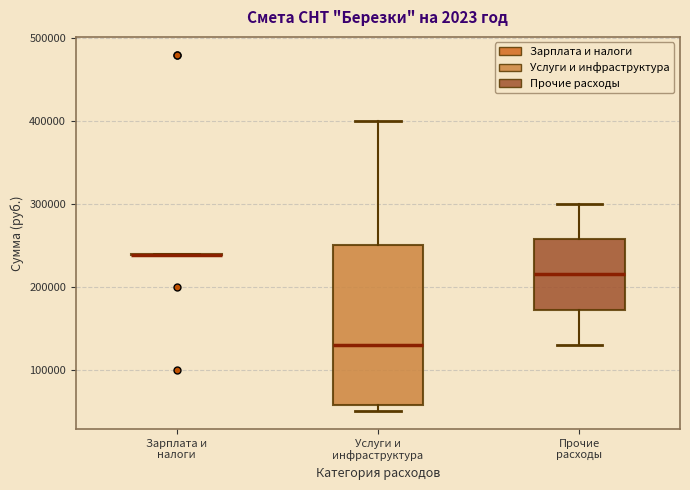

Reading left to right, transcribe this box plot: for each box, give where its median line is, the range the box spans, and where its two whiskers end, as read against the y-axis. The values are not printed on the chart, so give them approximately, as read against the axis.

Зарплата и налоги: box collapsed to a line at 240000, whiskers 240000 to 240000
Услуги и инфраструктура: median 130000, box 60000 to 250000, whiskers 50000 to 400000
Прочие расходы: median 220000, box 170000 to 260000, whiskers 130000 to 300000